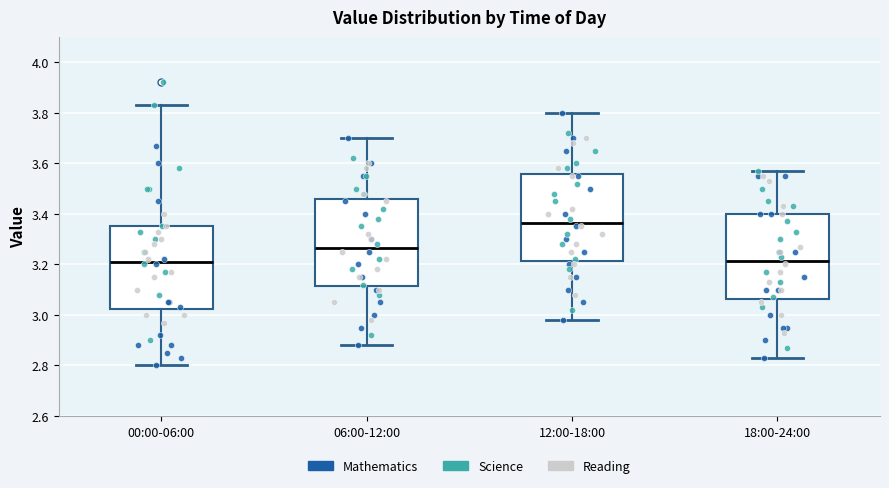

Reading left to right, read every box against the y-axis: the position of its median line, the range the box covers, and the ends of its whiskers. The values are not printed on the chart, so give them approximately, as read against the axis.

00:00-06:00: median 3.22, box 3.02 to 3.36, whiskers 2.80 to 3.84
06:00-12:00: median 3.26, box 3.12 to 3.46, whiskers 2.88 to 3.70
12:00-18:00: median 3.36, box 3.22 to 3.56, whiskers 2.98 to 3.80
18:00-24:00: median 3.22, box 3.06 to 3.40, whiskers 2.84 to 3.58